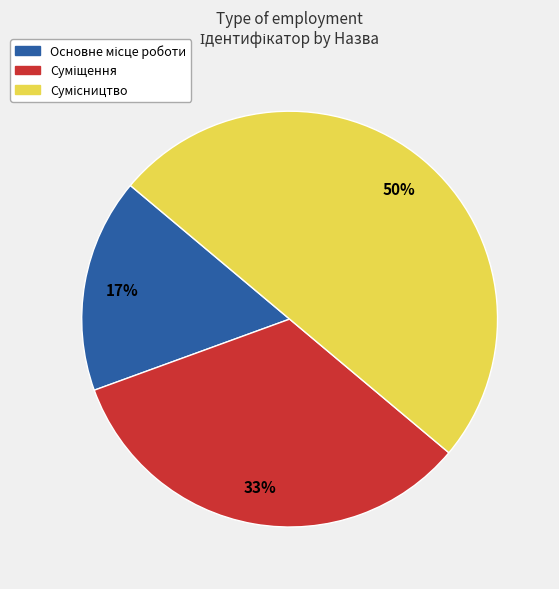

To the nearest percent, what is the difference between the largest and smallest slice percentages?

33%